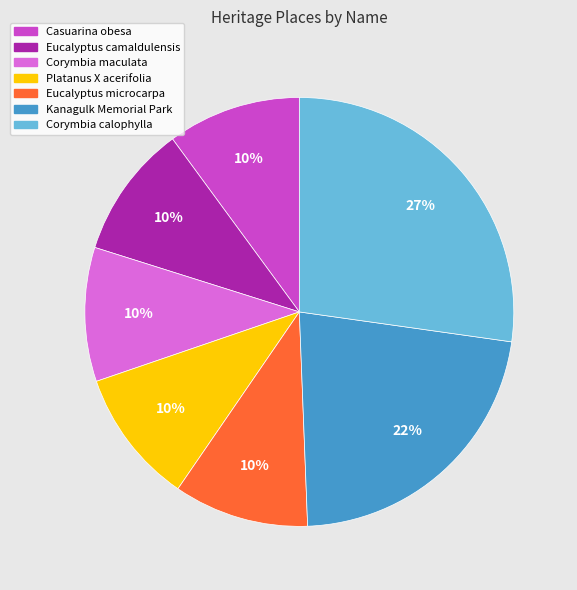

Approximately how many times larger is the value at Eucalyptus camaldulensis compared to Platanus X acerifolia?

1.0